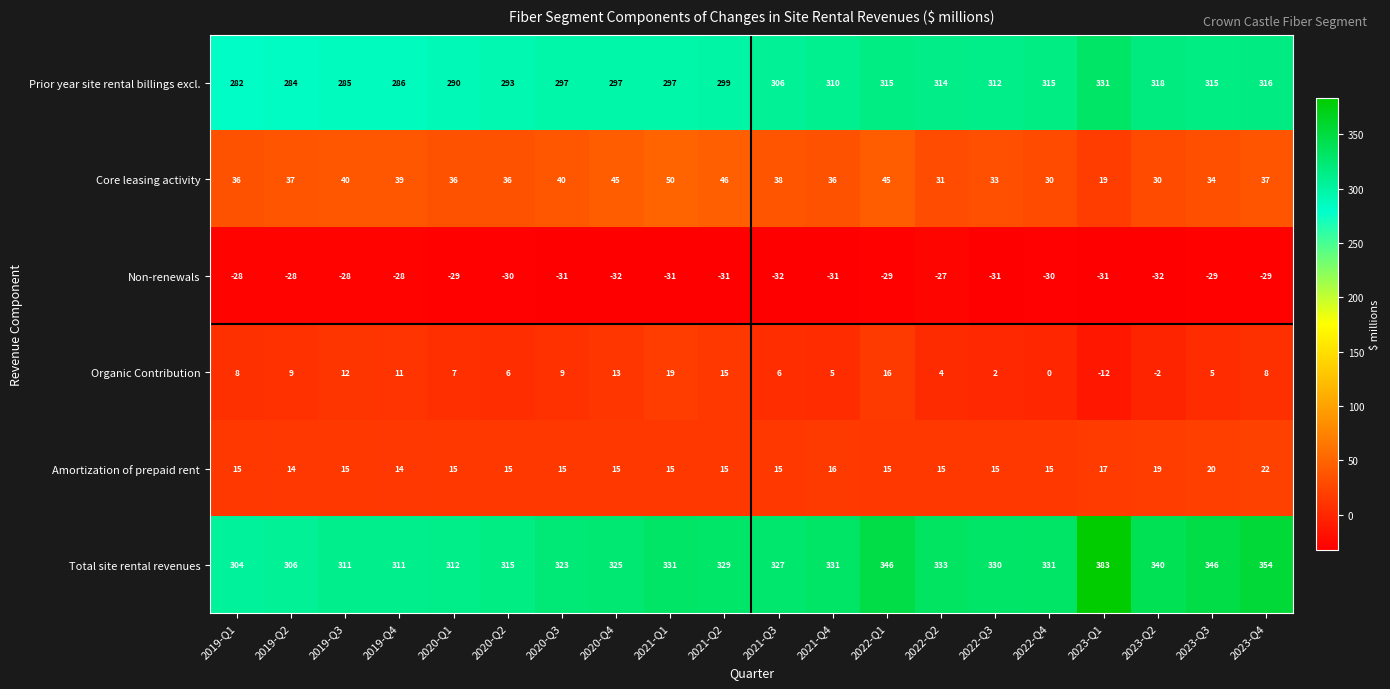

The Total site rental revenues series shows 82 at 2019-Q4. True or false?

False